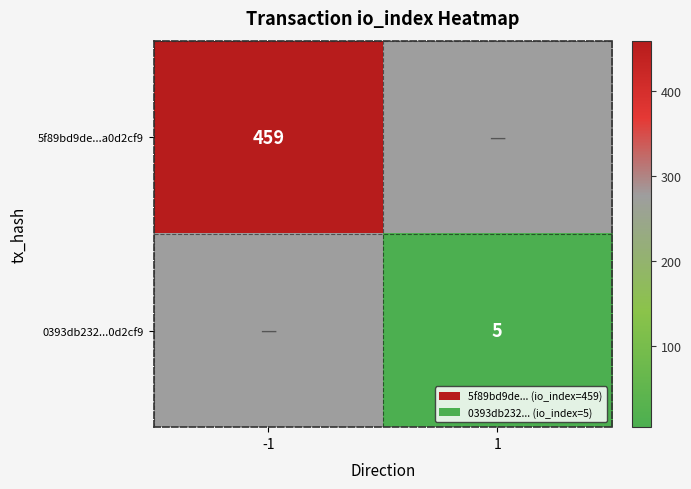

Is it true that 0393db232...0d2cf9 equals 3 at 1?

False